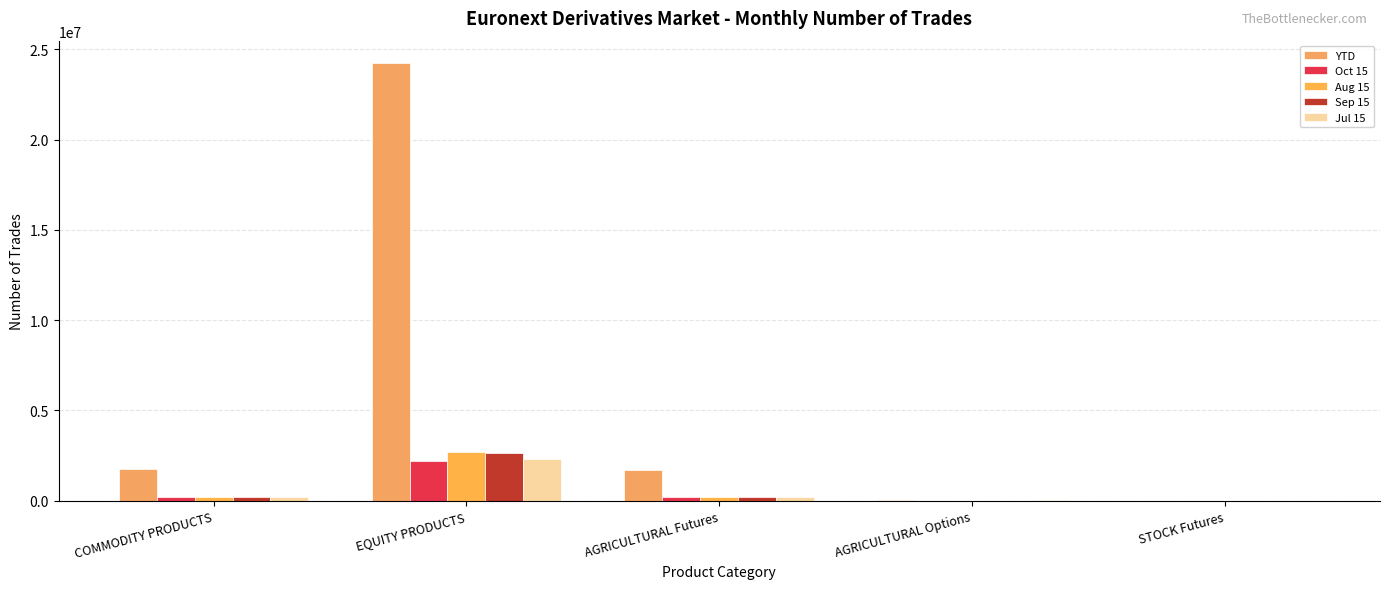

Which series has the largest total across all categories?

YTD